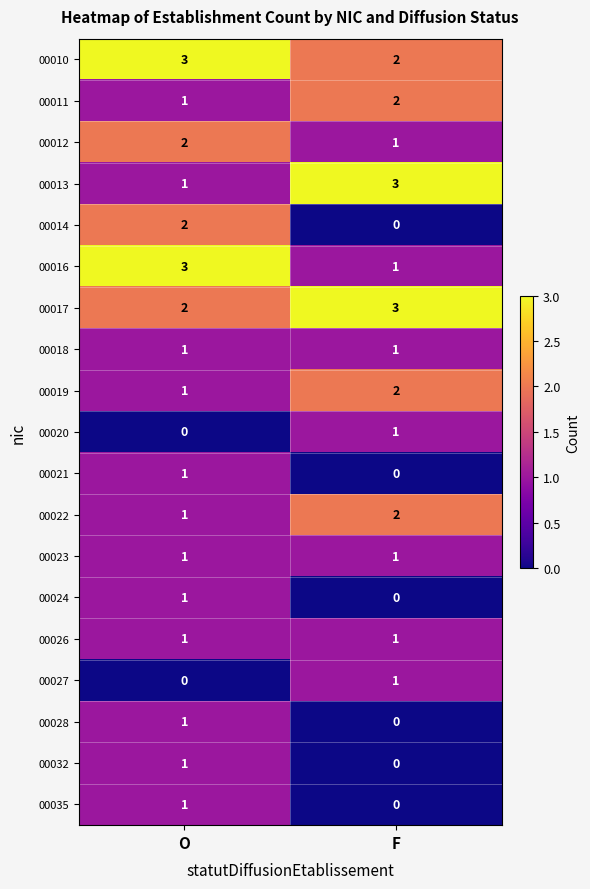

Is it true that 00016 equals 5 at O?

False